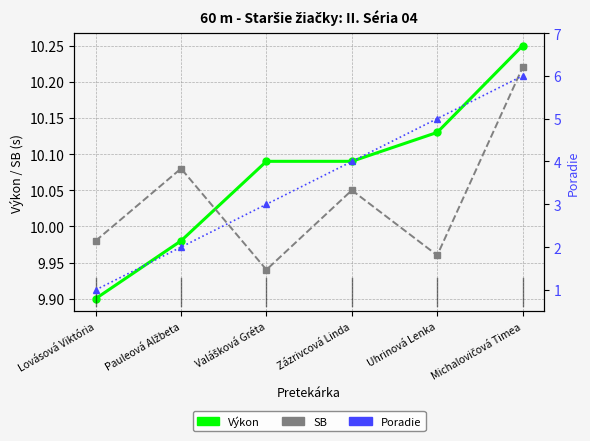

True or false: Poradie and Výkon cross at least once.

False